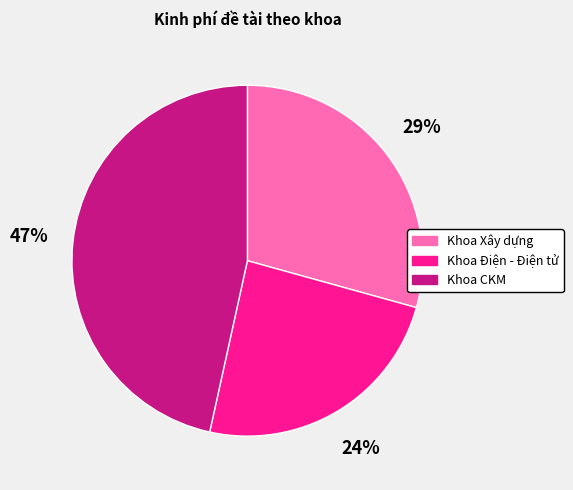

Does any single category account for the majority?

No